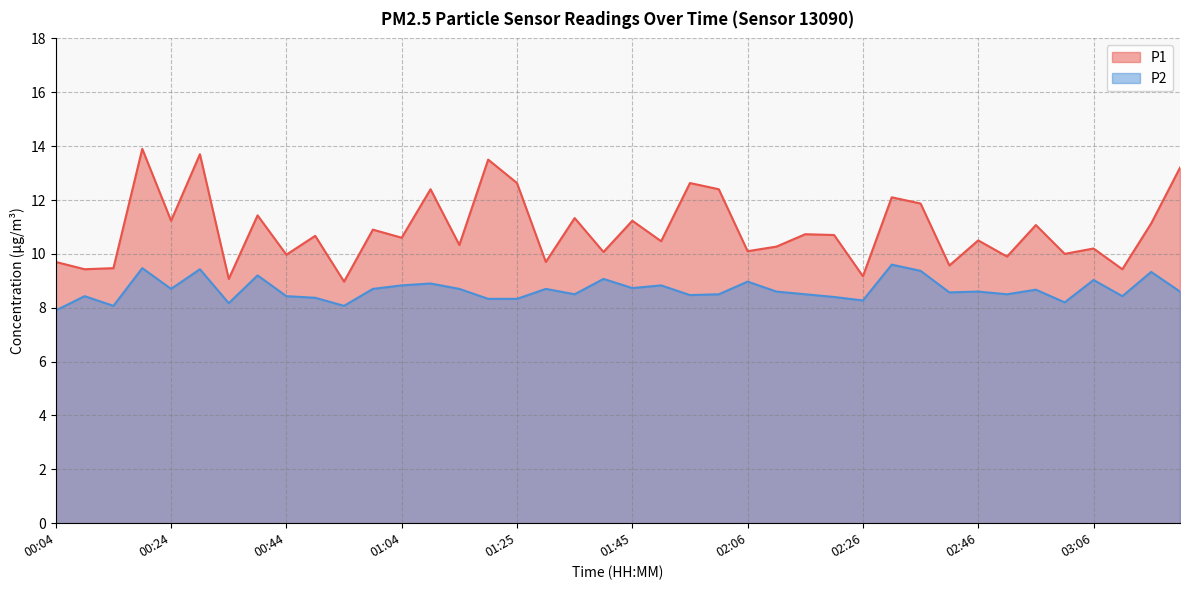

Reading left to right, what are all the values shown in this chart?

P1: 9.7	9.4	9.5	13.9	11.2	13.7	9.1	11.4	10.0	10.7	9.0	10.9	10.6	12.4	10.3	13.5	12.6	9.7	11.3	10.1	11.2	10.5	12.6	12.4	10.1	10.3	10.7	10.7	9.2	12.1	11.9	9.6	10.5	9.9	11.1	10.0	10.2	9.4	11.1	13.2
P2: 7.9	8.4	8.1	9.5	8.7	9.4	8.2	9.2	8.4	8.4	8.1	8.7	8.8	8.9	8.7	8.3	8.3	8.7	8.5	9.1	8.7	8.8	8.5	8.5	9.0	8.6	8.5	8.4	8.3	9.6	9.4	8.6	8.6	8.5	8.7	8.2	9.0	8.4	9.3	8.6